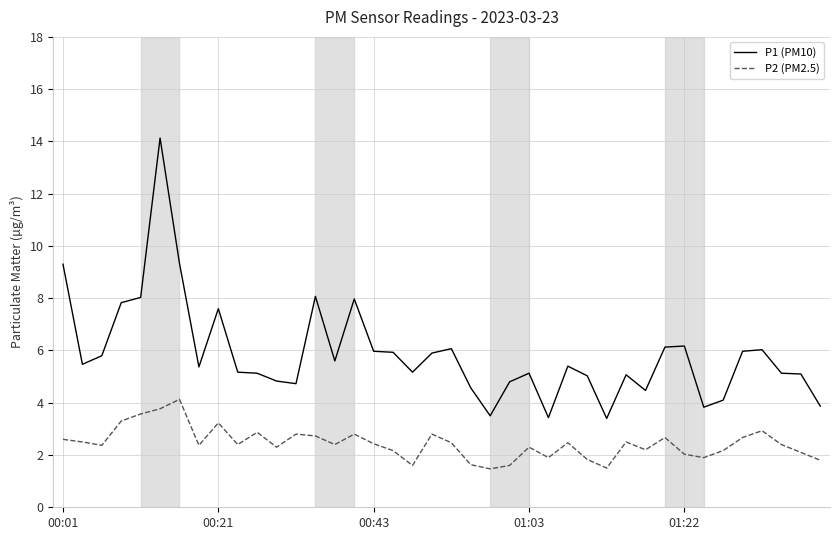

Which series has the largest range (max minus min)?

P1 (PM10)